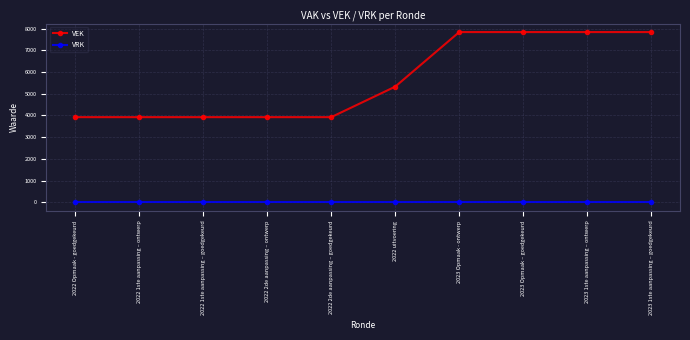

How many VEK values are between 3923 and 7836?

10